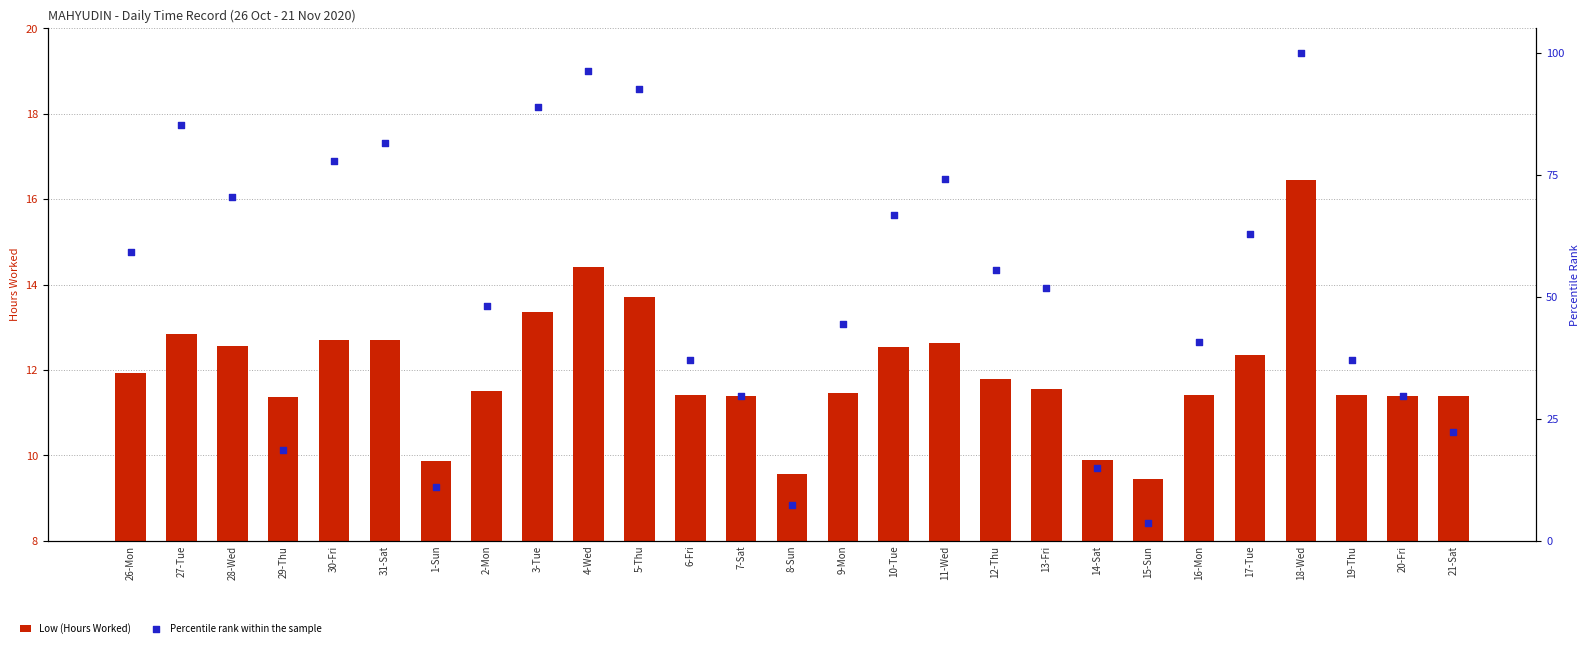

Which series contains the highest Y value?

Percentile rank within the sample